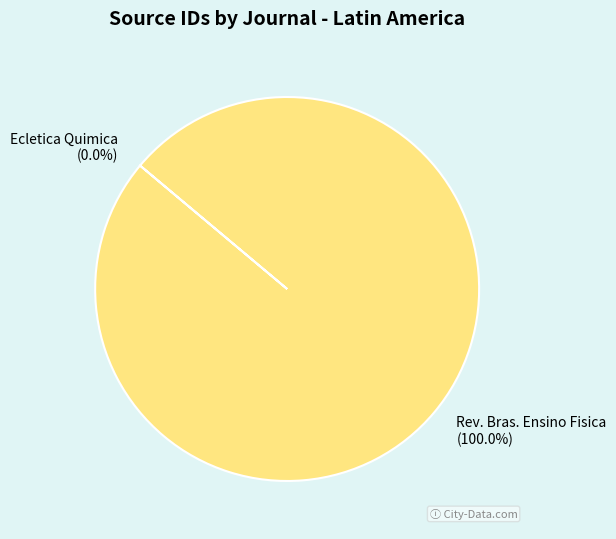

Is there any slice that represents more than half of the pie?

Yes